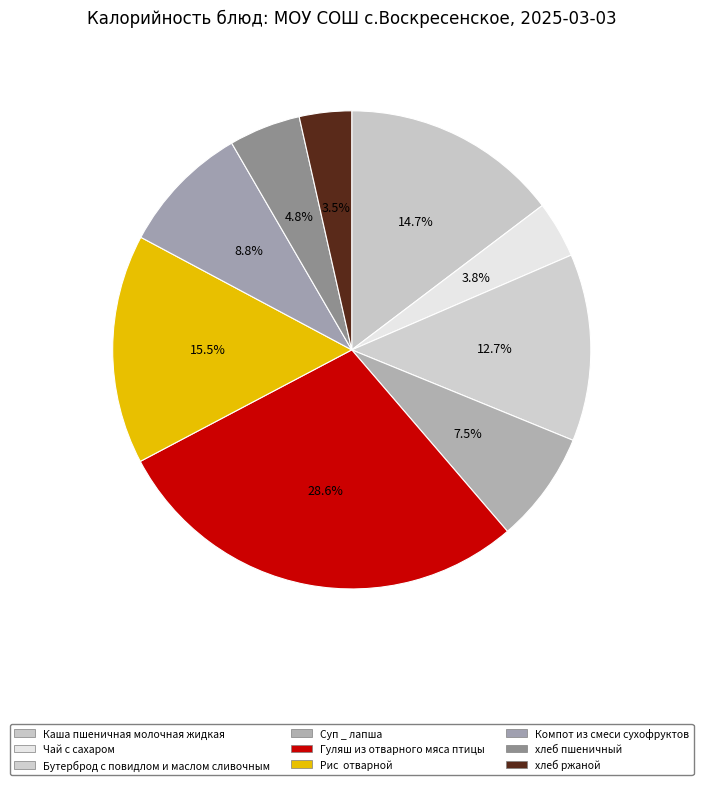

What is the ratio of the value at хлеб пшеничный to the value at Гуляш из отварного мяса птицы?

0.2